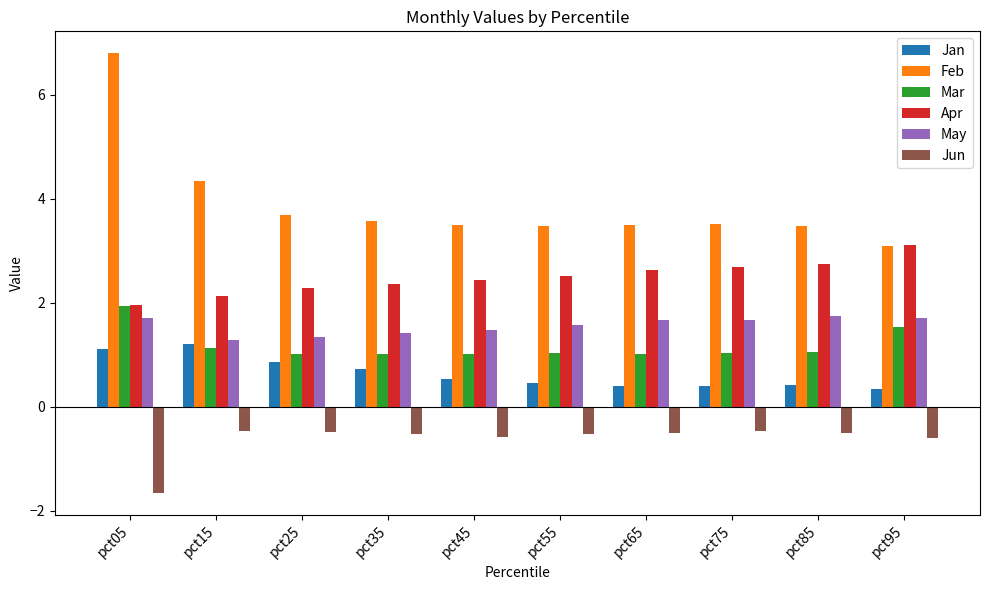

What is the minimum value for Jan?

0.3